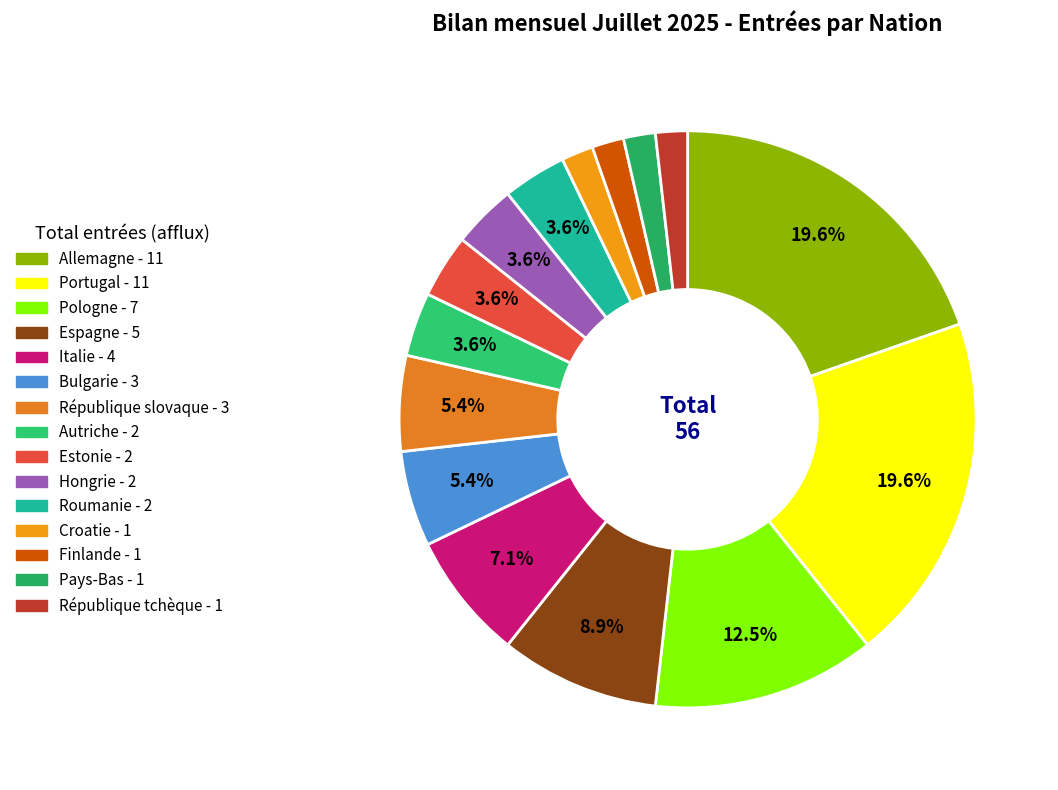

How many slices are in this pie chart?

15